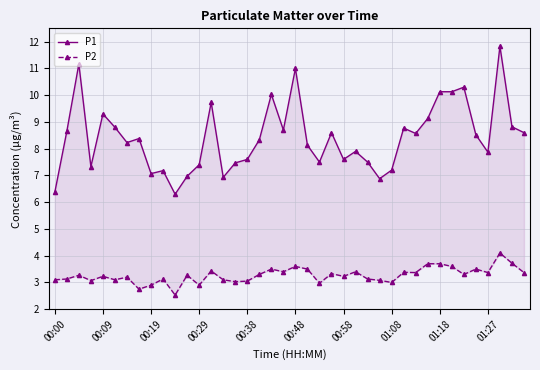

What is the label of the 18th point from the left?

17